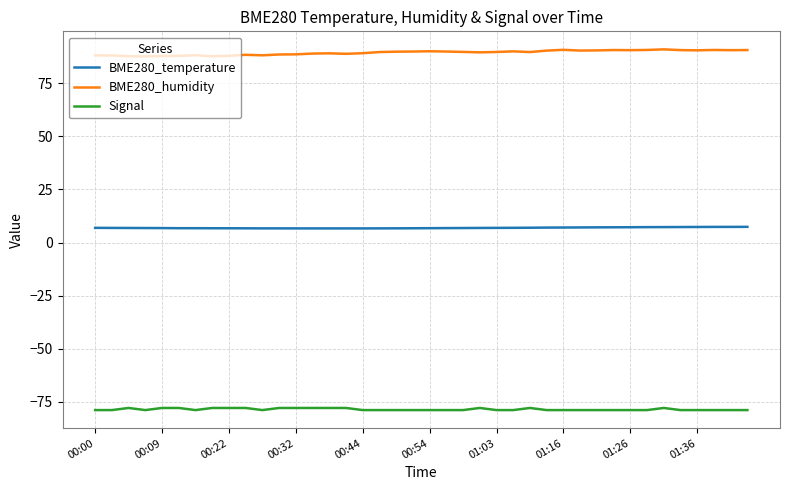

What is the lowest value of the BME280_temperature series?

6.7